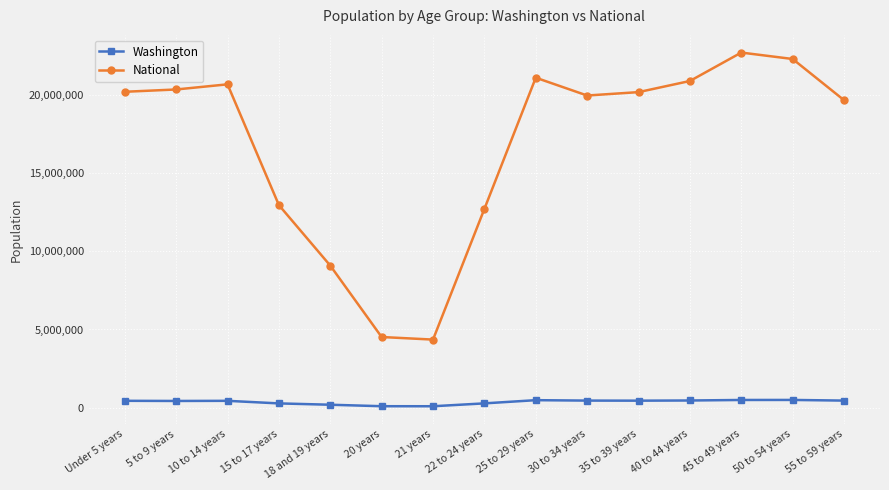

True or false: National and Washington cross at least once.

False